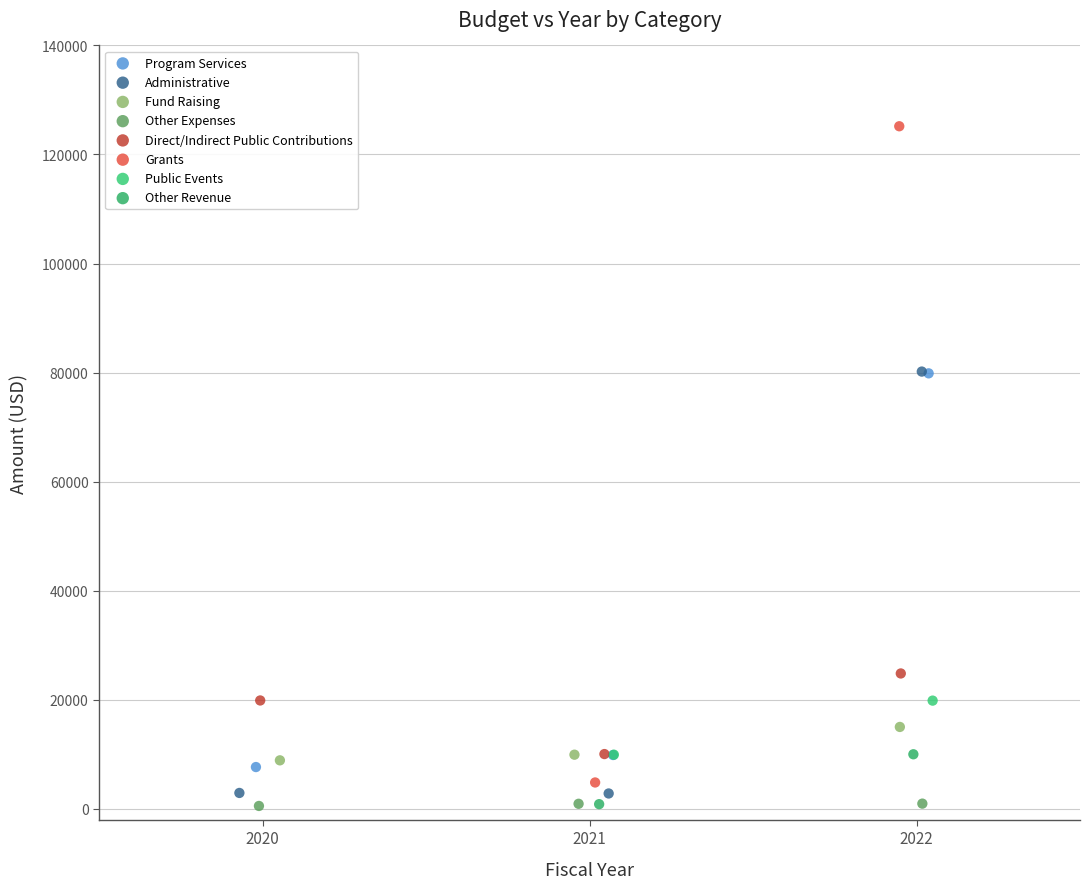

What are all the series names shown in the legend?

Program Services, Administrative, Fund Raising, Other Expenses, Direct/Indirect Public Contributions, Grants, Public Events, Other Revenue